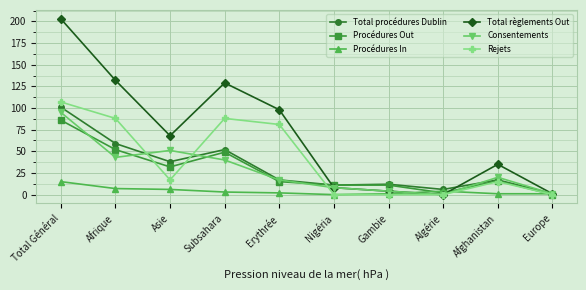

At which label does Total règlements Out first exceed 68?

Total Général